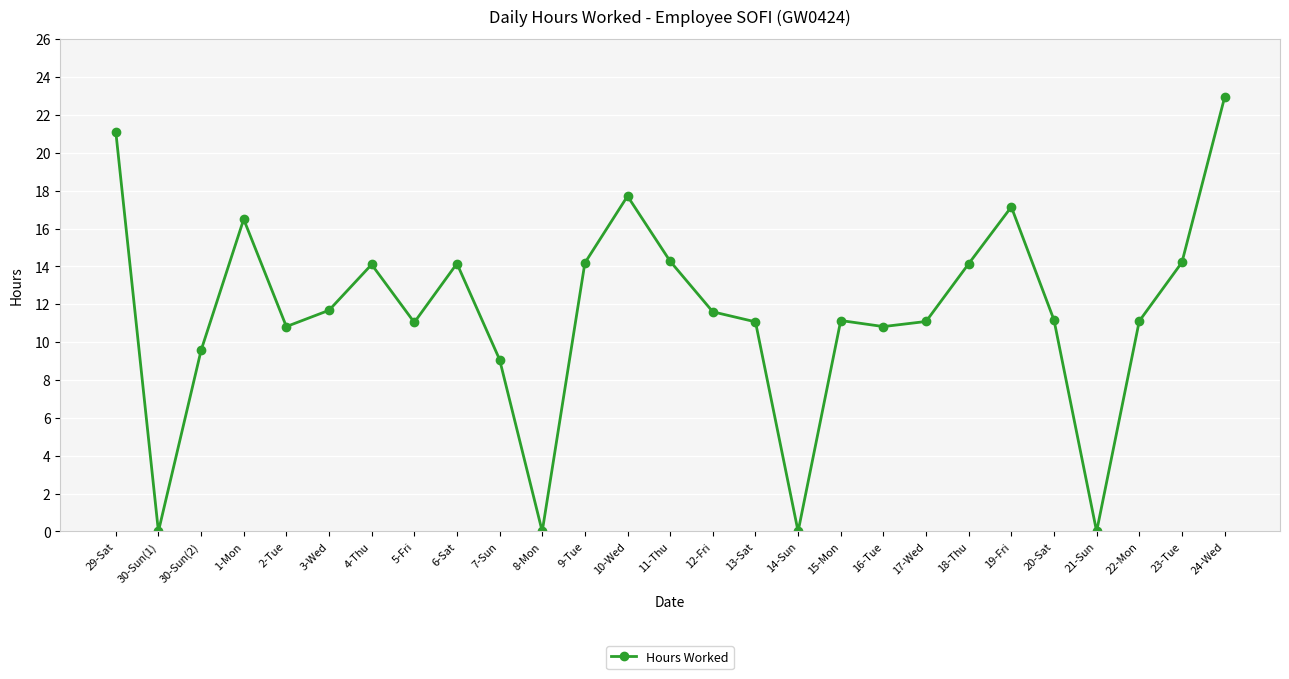

What is the maximum value shown in the chart?

22.9